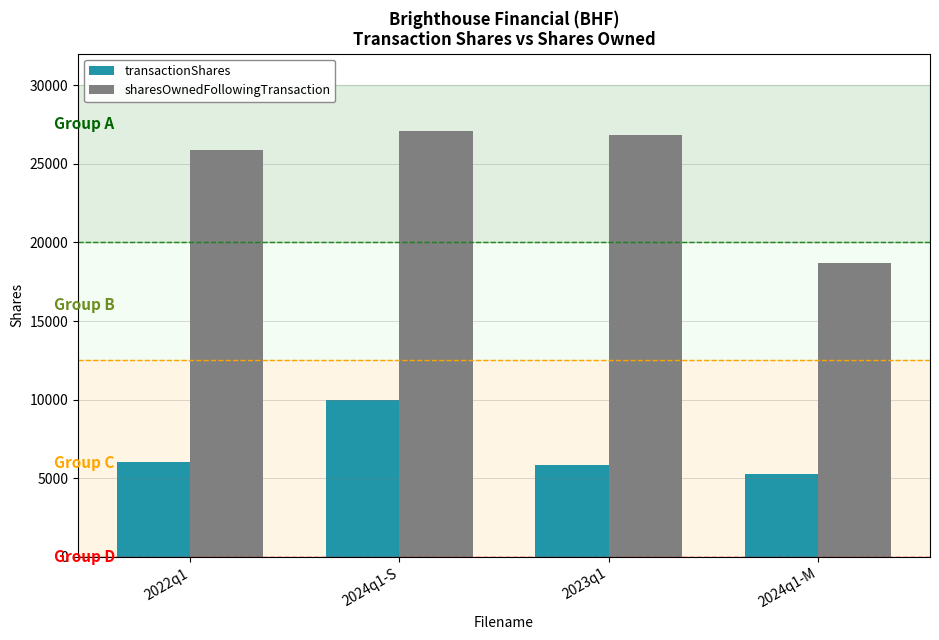

Which label corresponds to the smallest value in the chart?

2024q1-M